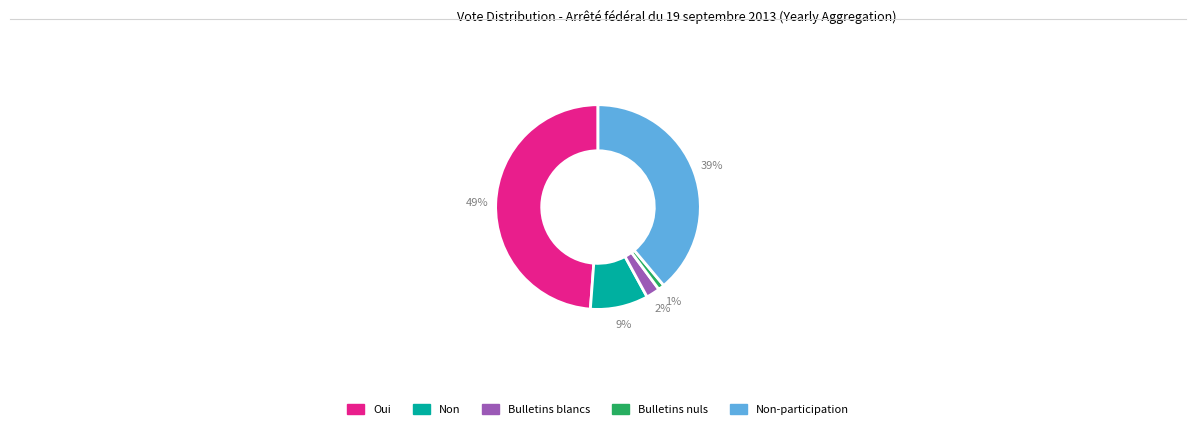

Which has a higher value, Bulletins blancs or Non?

Non